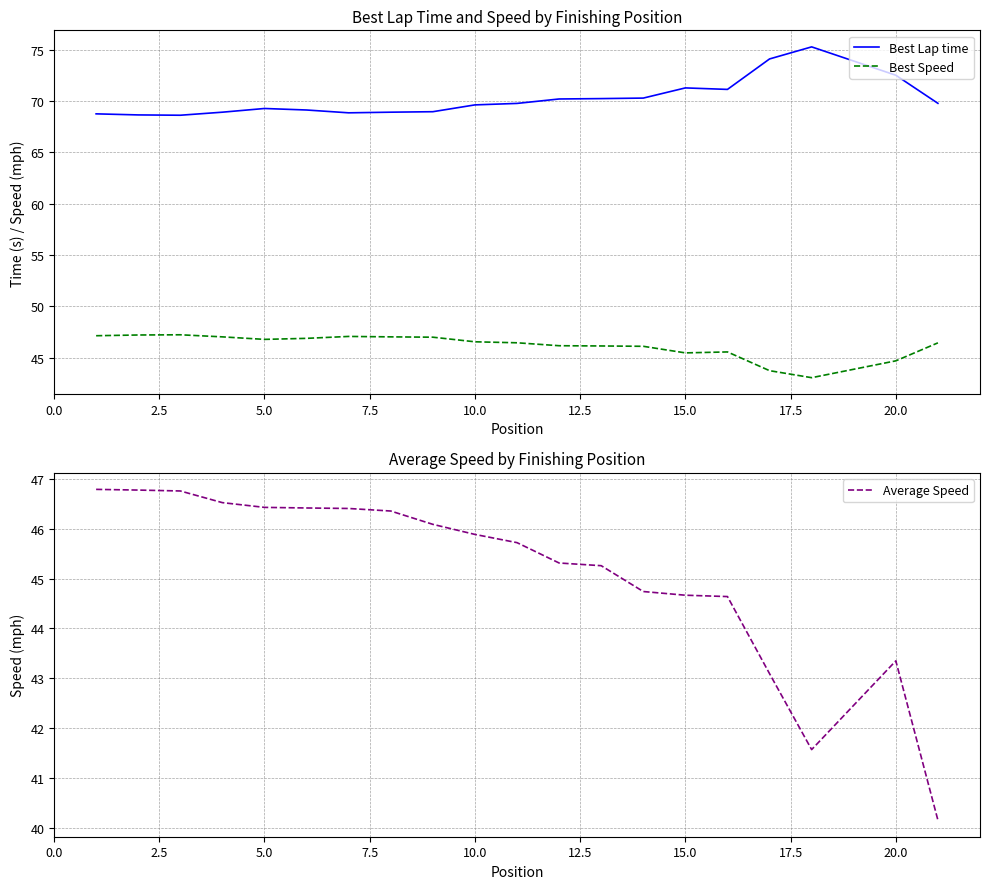

Rank the series by their maximum value, from lowest to highest.

Average Speed, Best Speed, Best Lap time